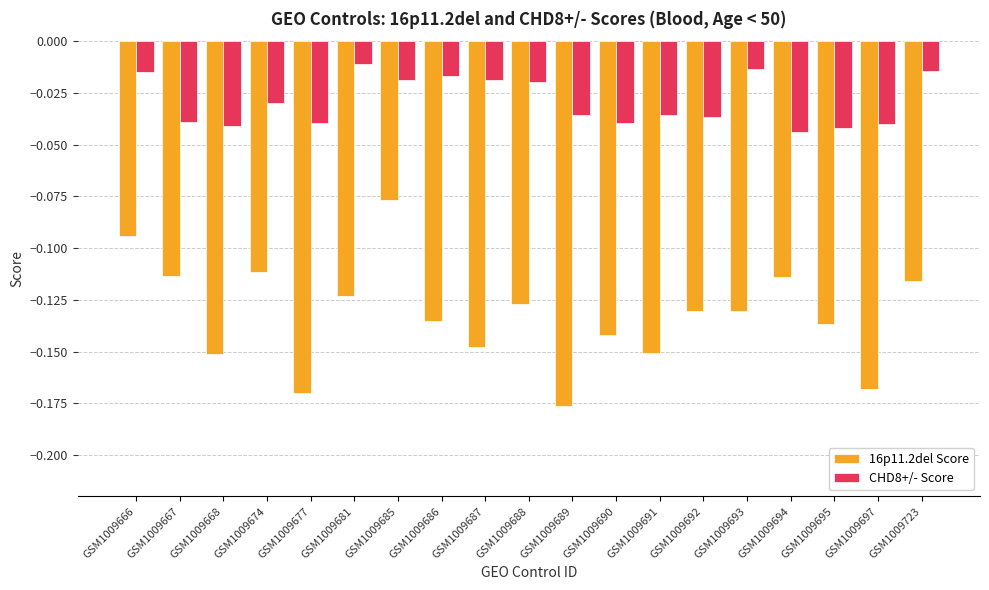

Count the number of data series in this chart.

2